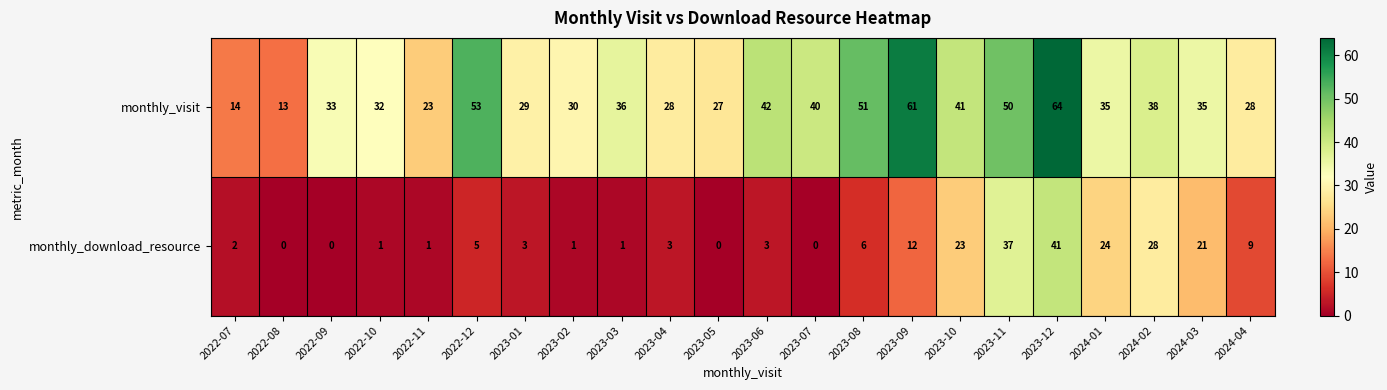

Which series changed the most between 2023-05 and 2023-07?

monthly_visit